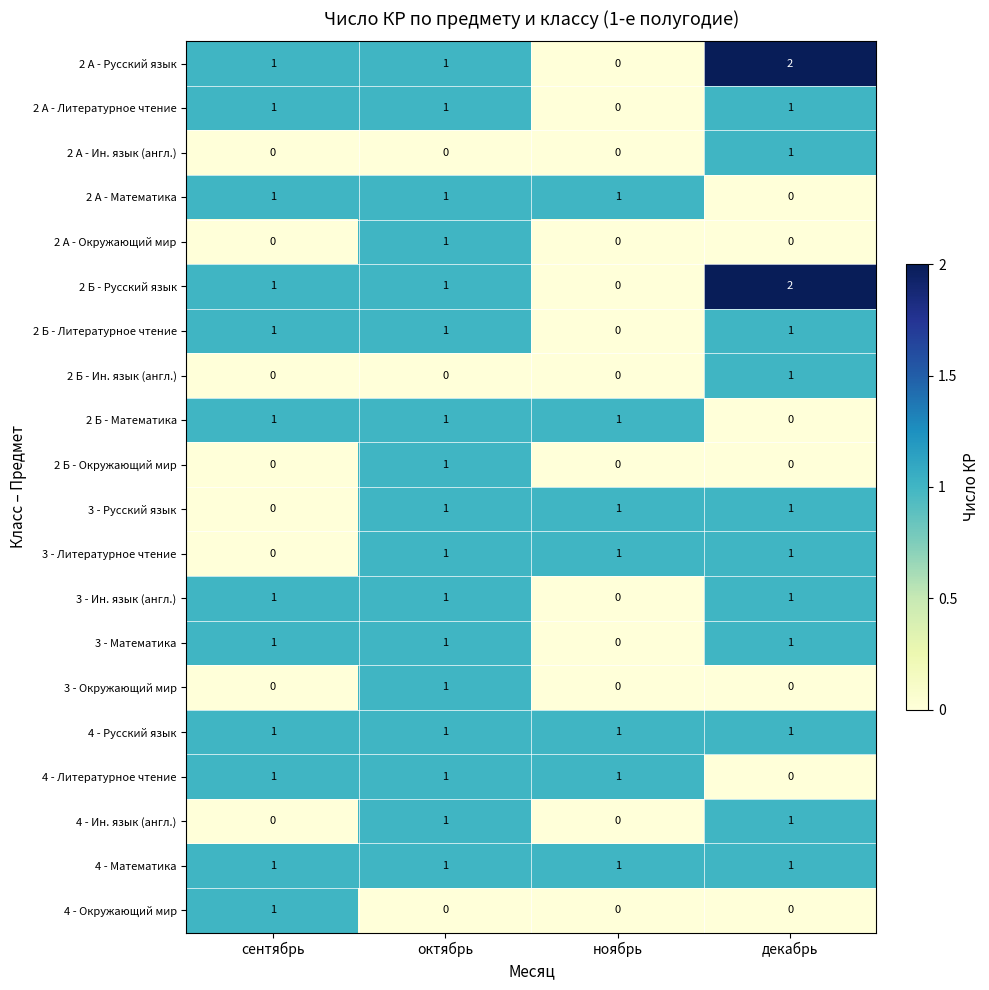

How many values in 2 А - Литературное чтение are above zero?

3